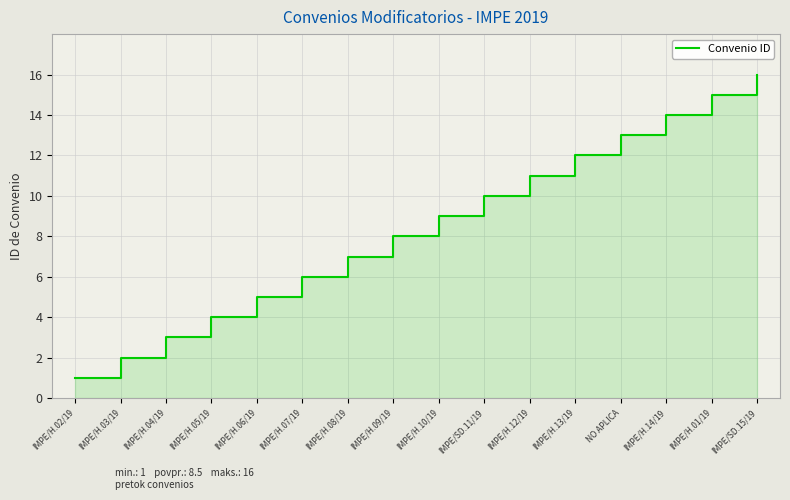

The value at IMPE/H.05/19 is 7. True or false?

False